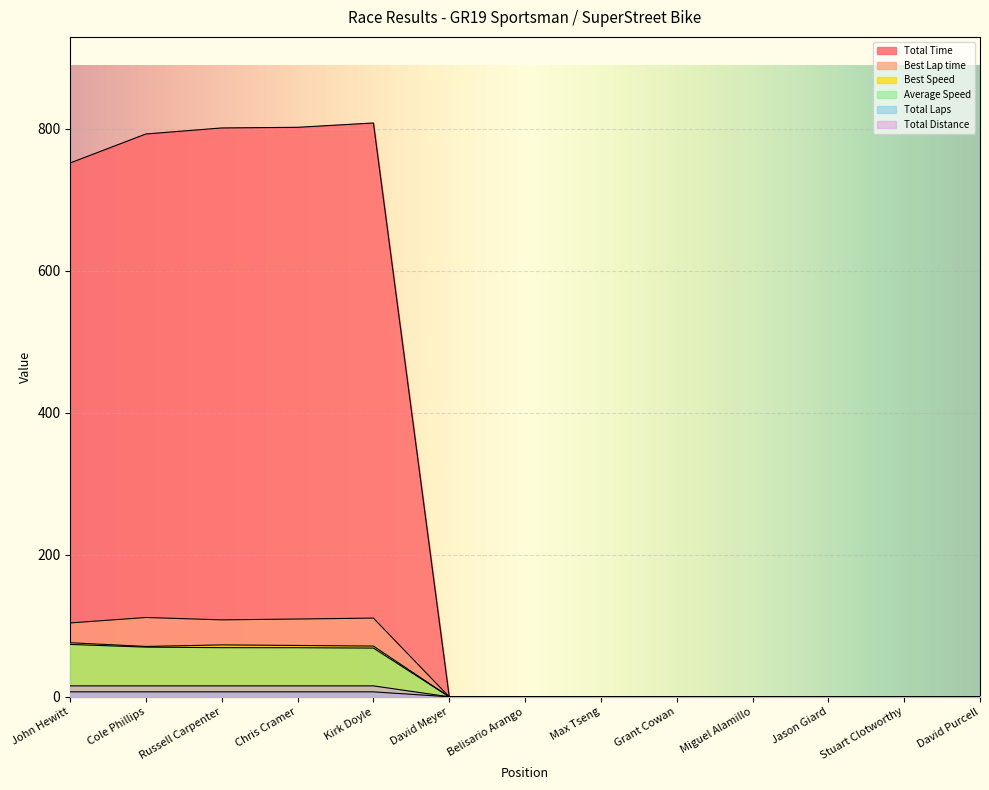

What is the value of the Total Time point at the 1st from the left?

751.7